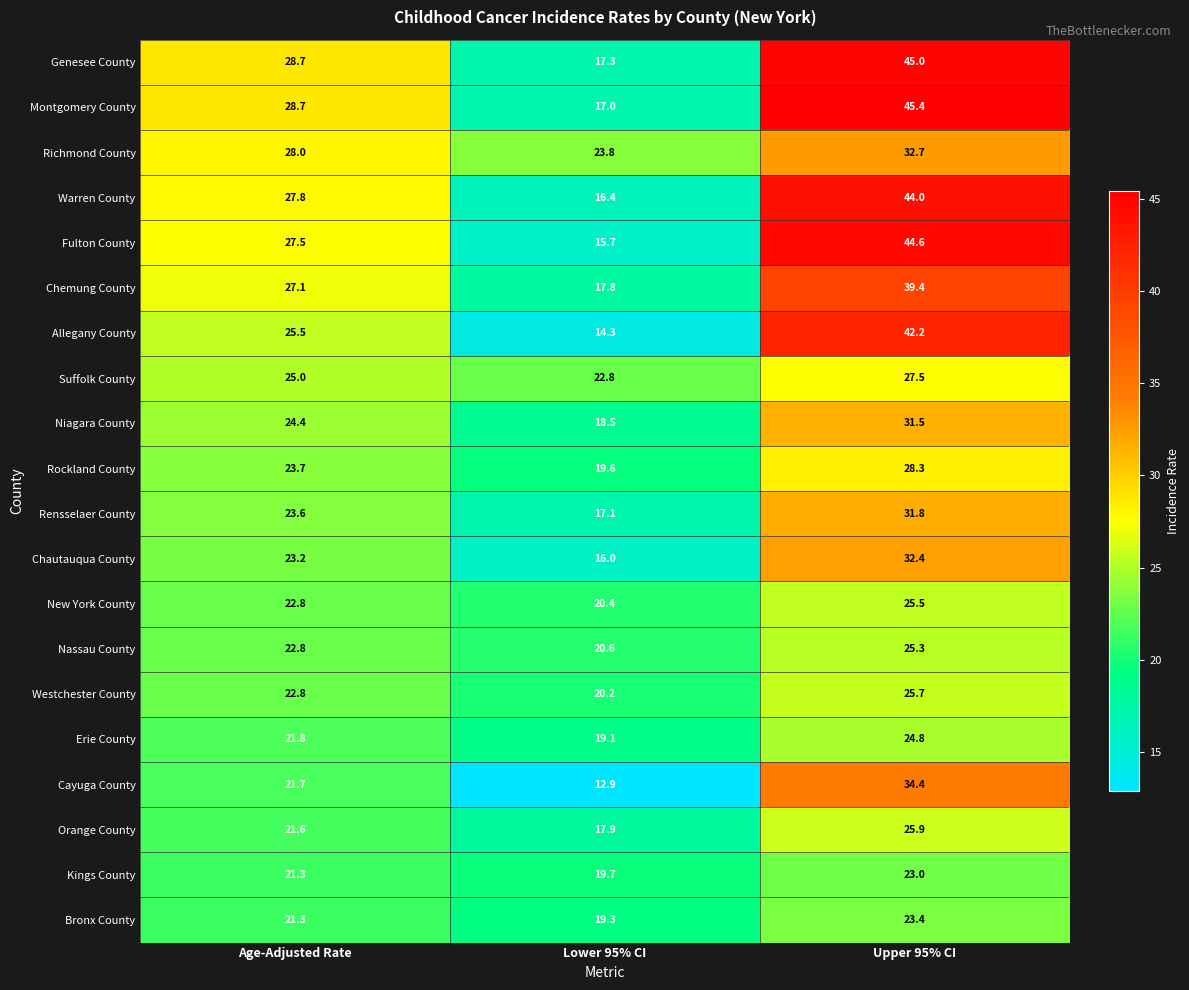

Rank the series by their maximum value, from lowest to highest.

Kings County, Bronx County, Erie County, Nassau County, New York County, Westchester County, Orange County, Suffolk County, Rockland County, Niagara County, Rensselaer County, Chautauqua County, Richmond County, Cayuga County, Chemung County, Allegany County, Warren County, Fulton County, Genesee County, Montgomery County